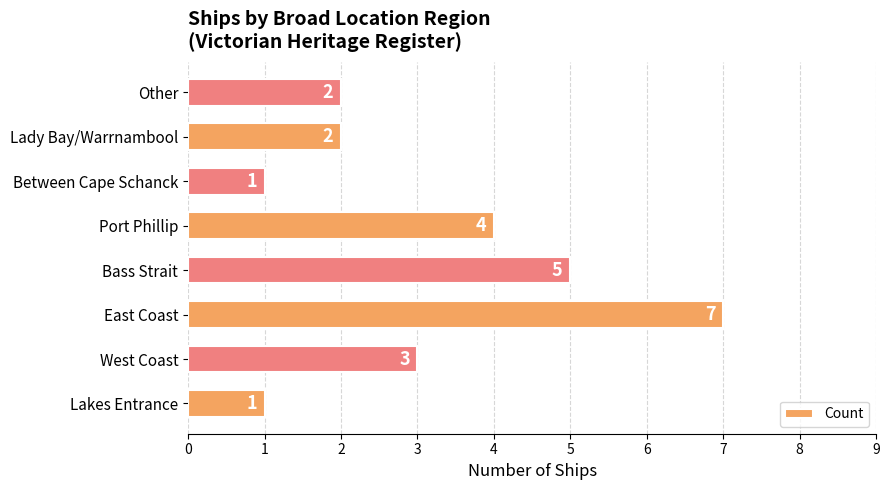

Reading bottom to top, transcribe all the data shown in this chart.

1	3	7	5	4	1	2	2